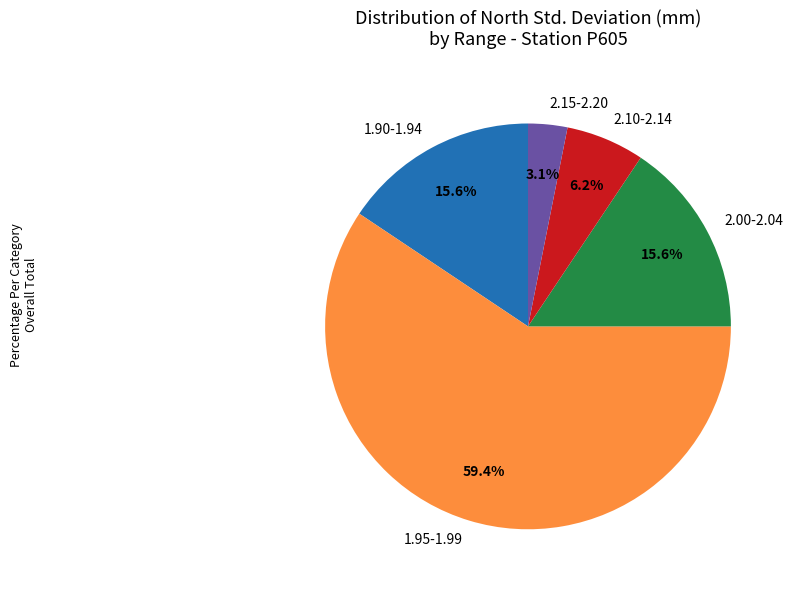

Which has a higher value, 2.00-2.04 or 2.15-2.20?

2.00-2.04